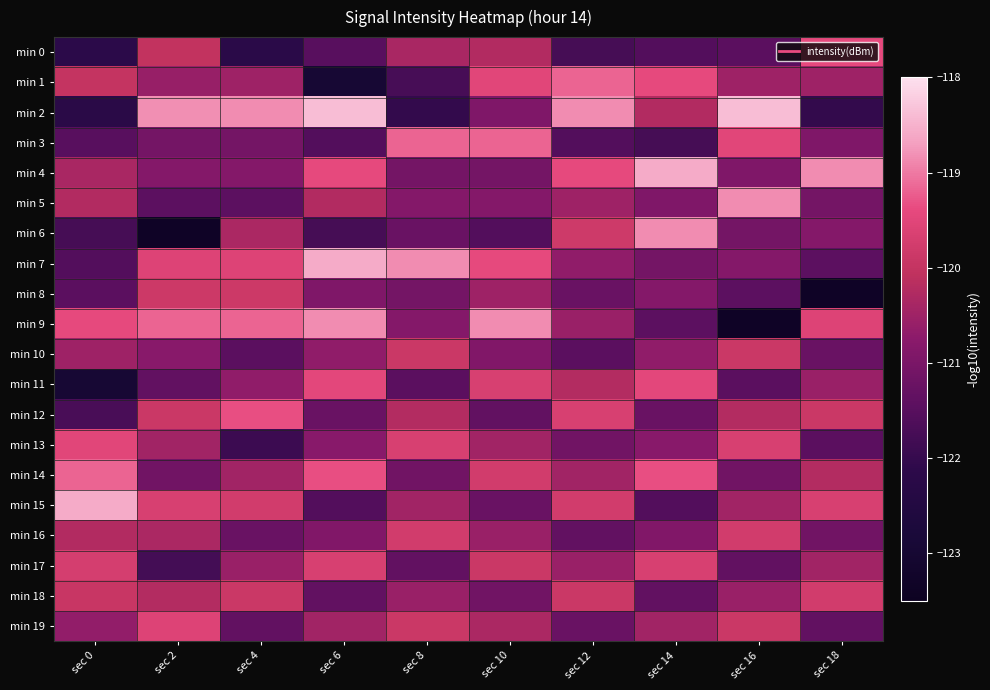

How many categories are shown in the chart?

10